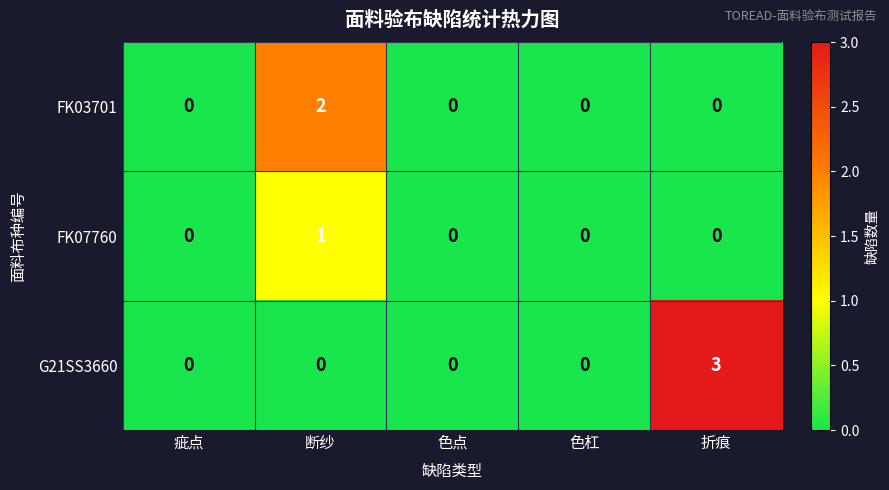

True or false: FK03701 has a value of 0 at 色杠.

True